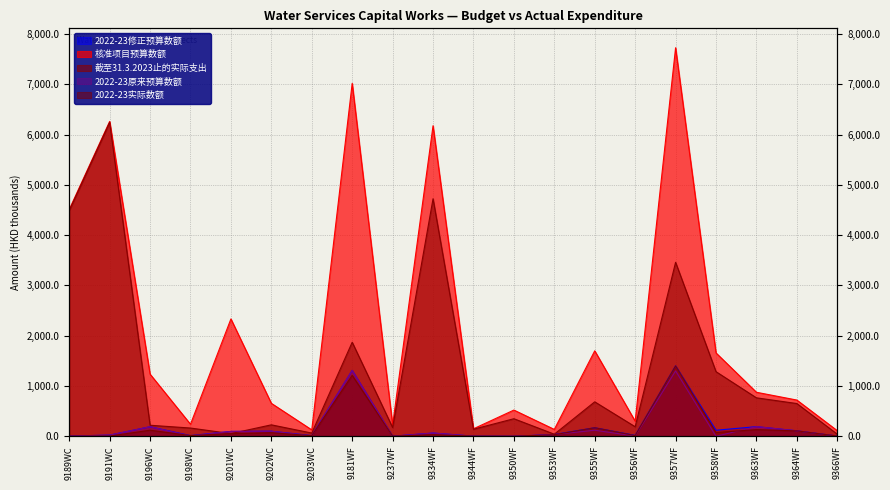

Is the value of 截至31.3.2023止的实际支出 at 9364WF greater than the value of 2022-23实际数额 at 9364WF?

Yes